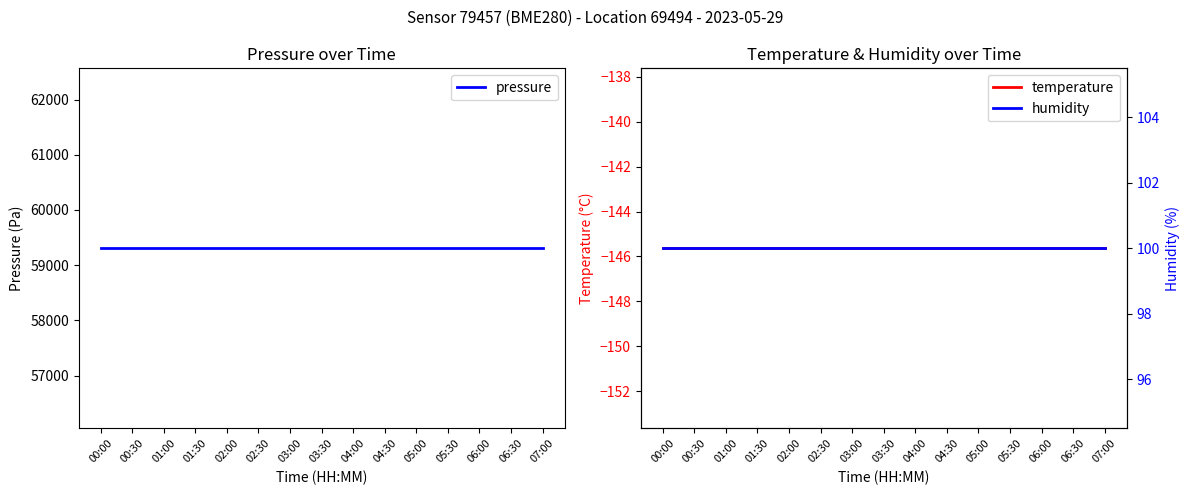

True or false: temperature and pressure intersect in this chart.

False